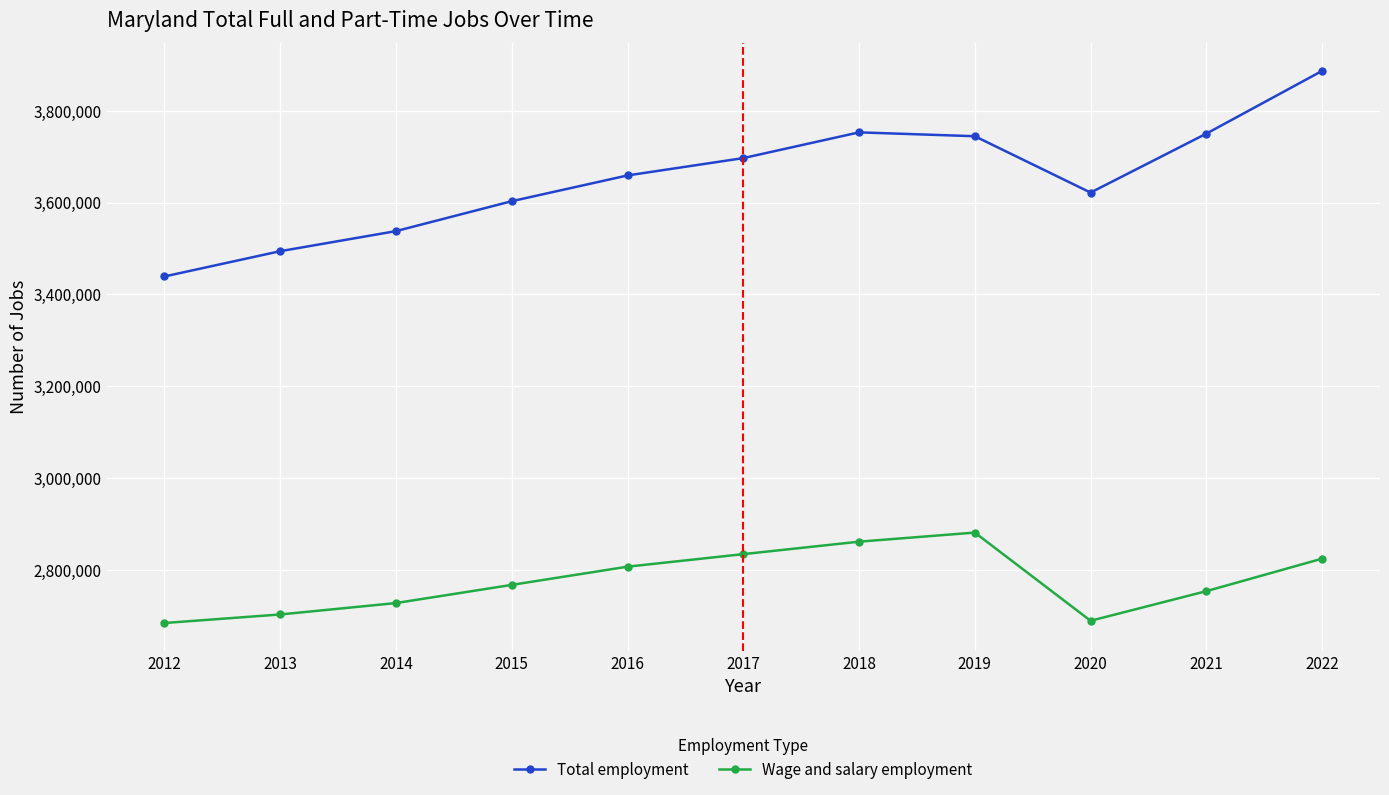

Which category has the lowest value in the Total employment series?

2012